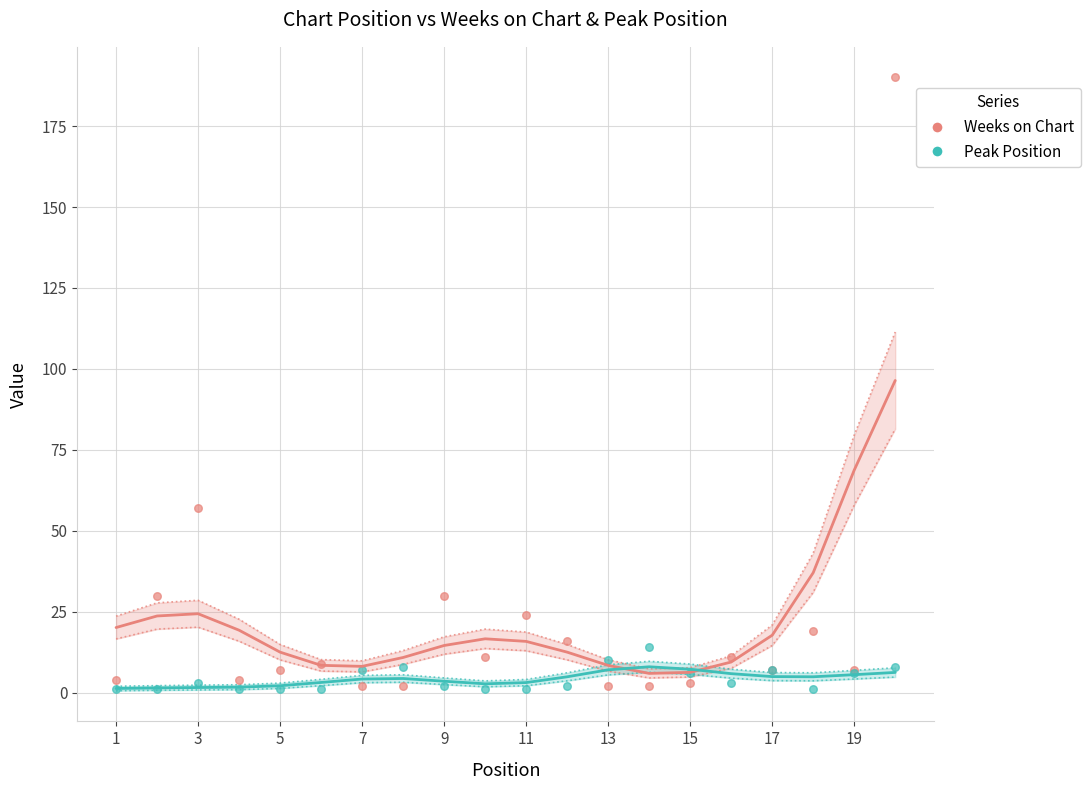

Which series contains the lowest Y value?

Peak Position